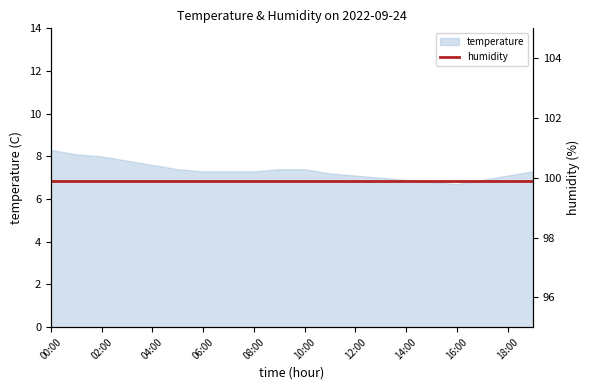

List the labels in order of value, largest first.

00:00, 01:00, 02:00, 03:00, 04:00, 05:00, 09:00, 10:00, 06:00, 07:00, 08:00, 19:00, 11:00, 12:00, 18:00, 13:00, 14:00, 17:00, 15:00, 16:00